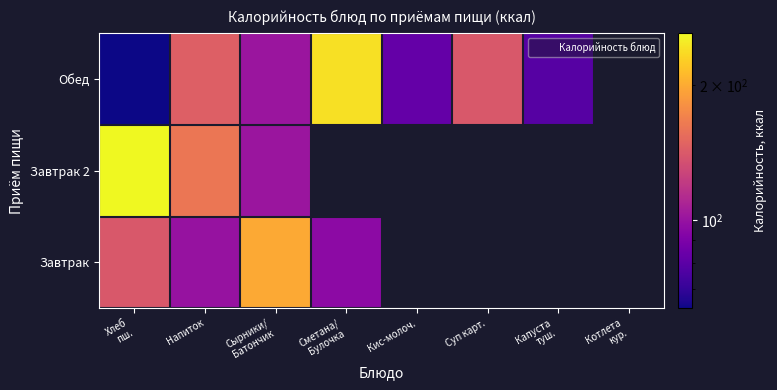

Is it true that Обед equals 78.8 at Капуста туш.?

True